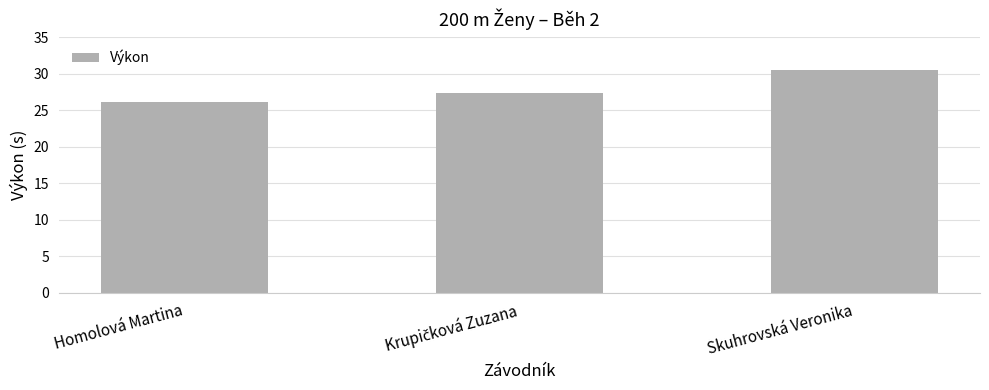

What is the value of the 2nd bar from the left?

27.3